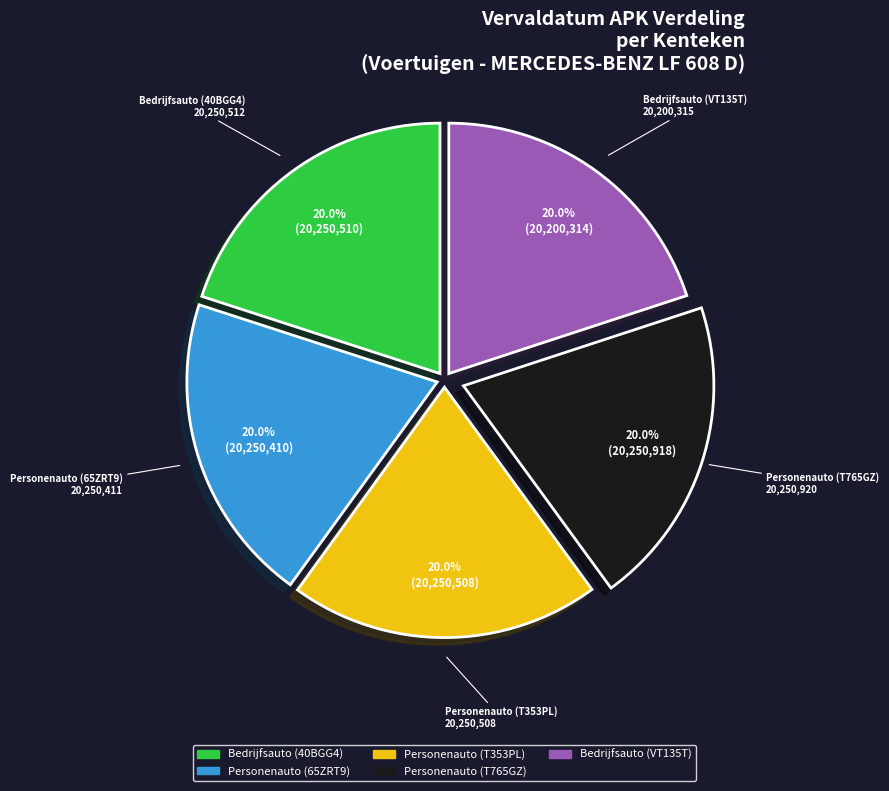

Do Personenauto (65ZRT9) and Personenauto (T353PL) together represent more than half of the pie?

No